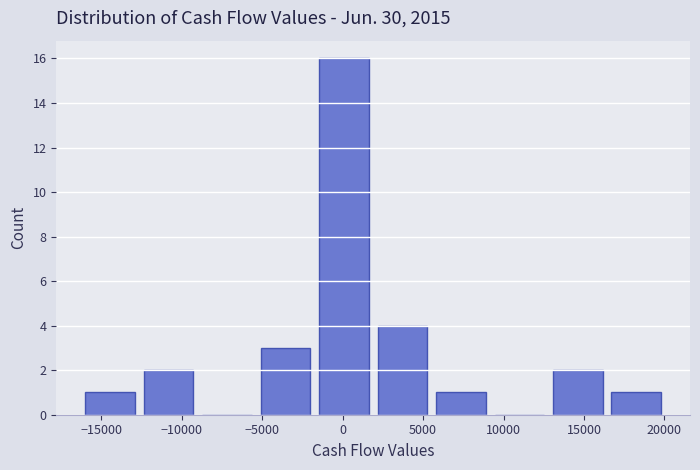

How tall is the bar that spans 5500 to 9000 on the x-axis? Neither the bar edges nor the heights are printed on the chart, so give them approximately, as read against the axes.

1